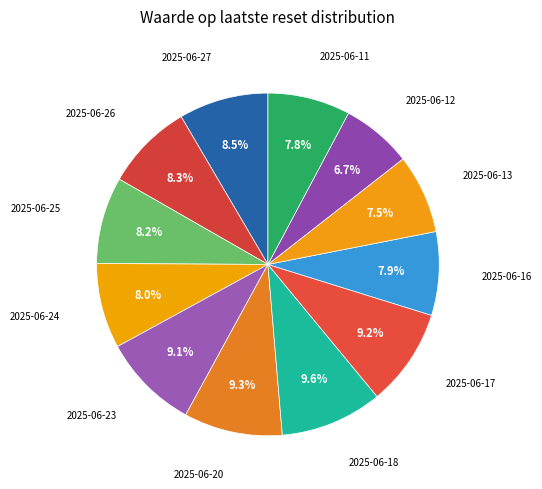

How many slices are in this pie chart?

12